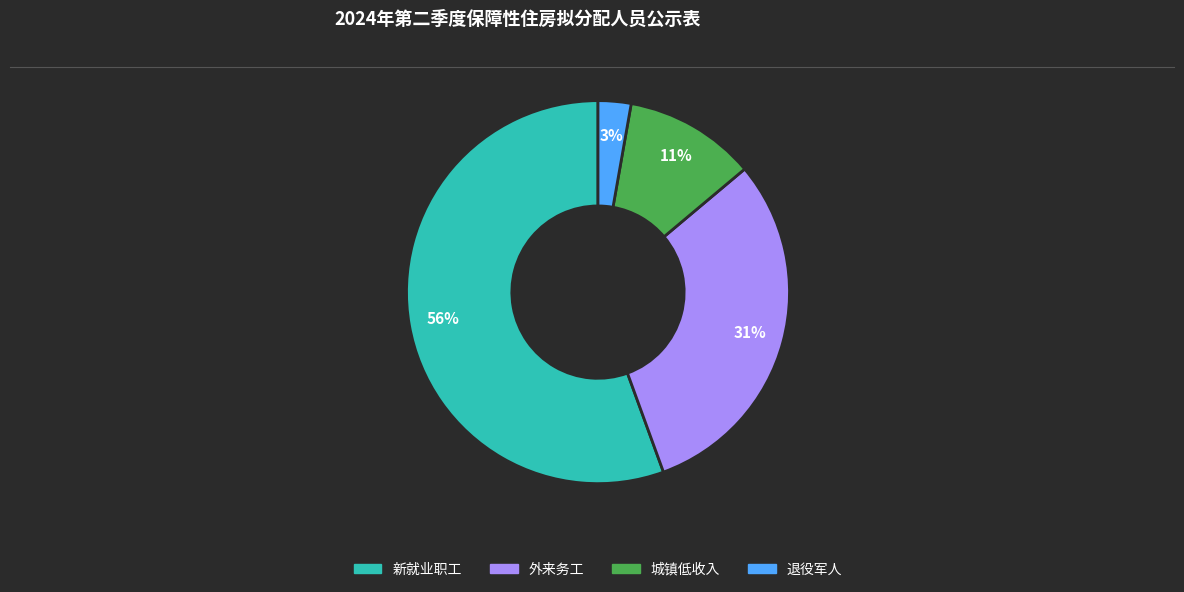

Count the number of slices in the pie.

4